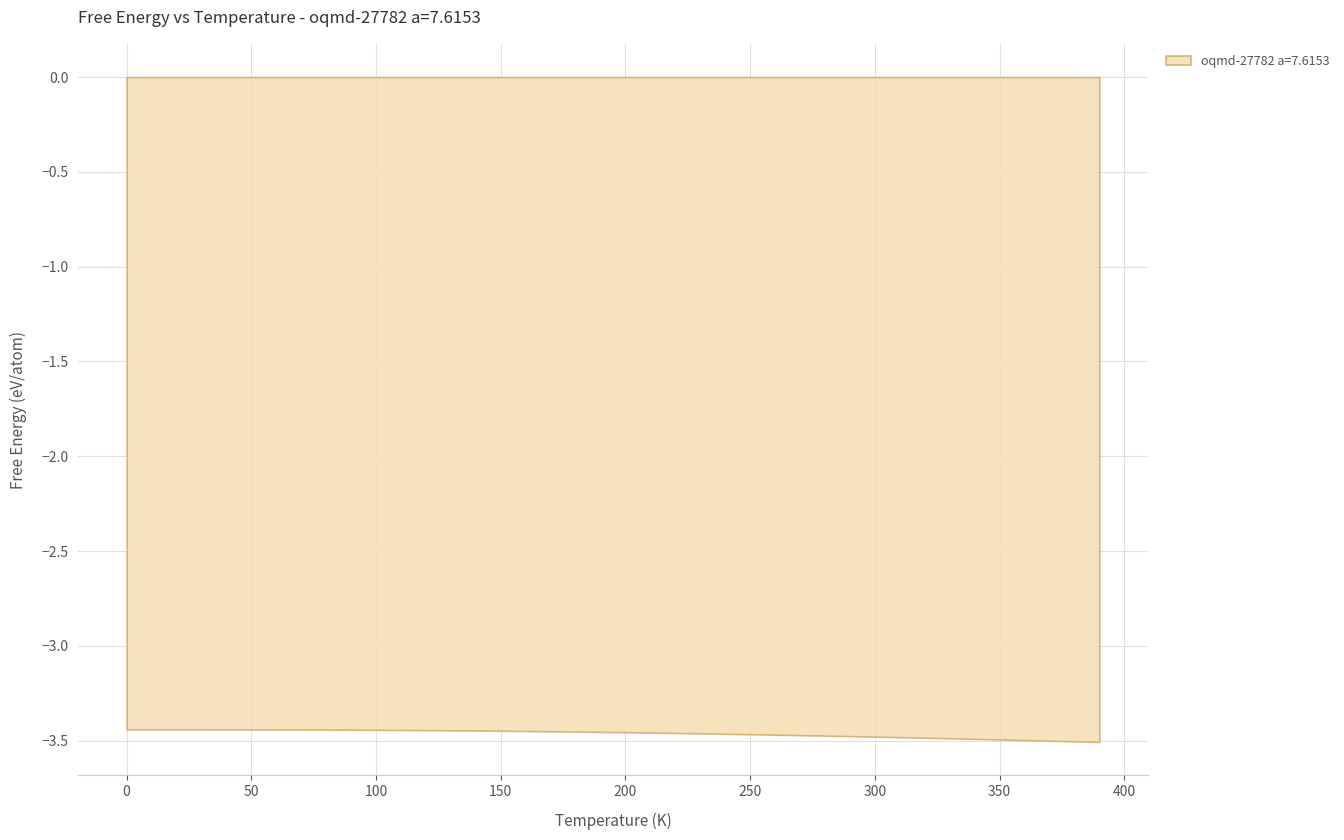

Is it true that the value at 370.0 is -6.2?

False